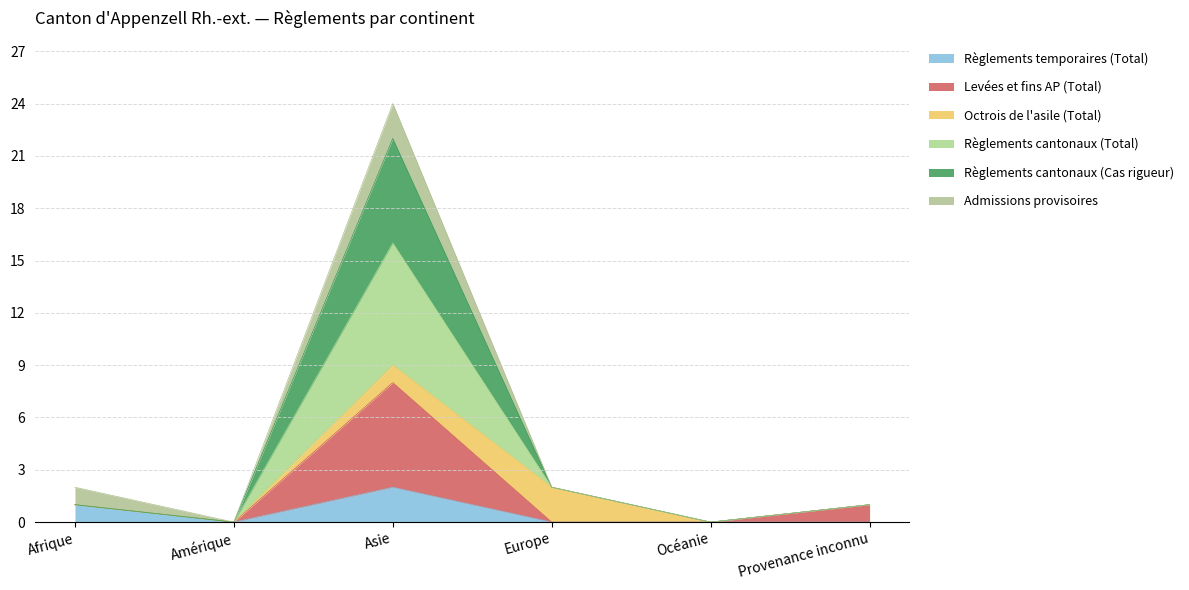

Is the value of Règlements temporaires (Total) at Europe greater than the value of Levées et fins AP (Total) at Asie?

No